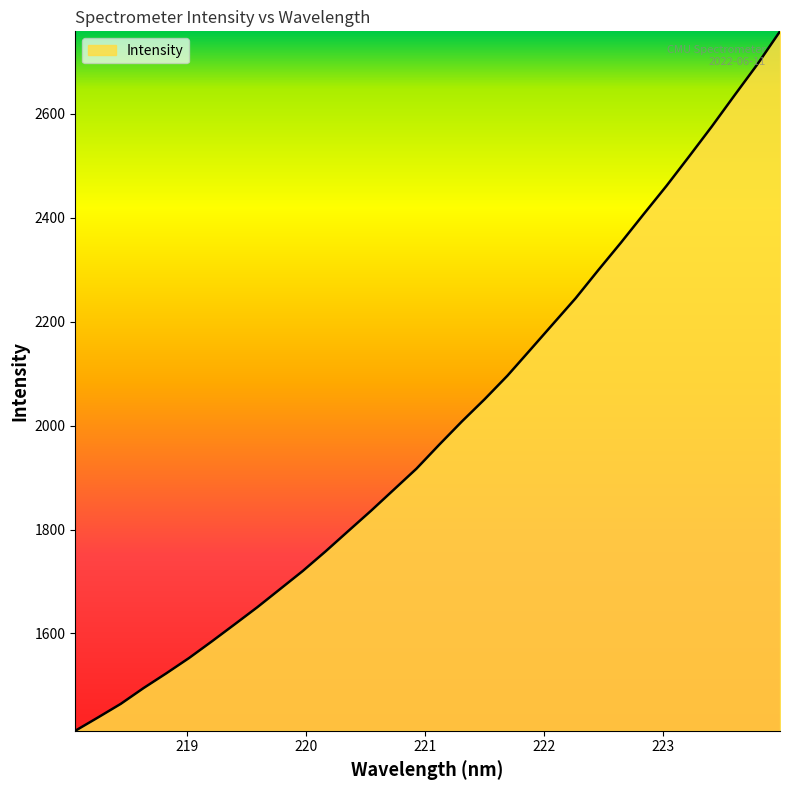

What is the difference between the second highest and minimum values?

1282.6